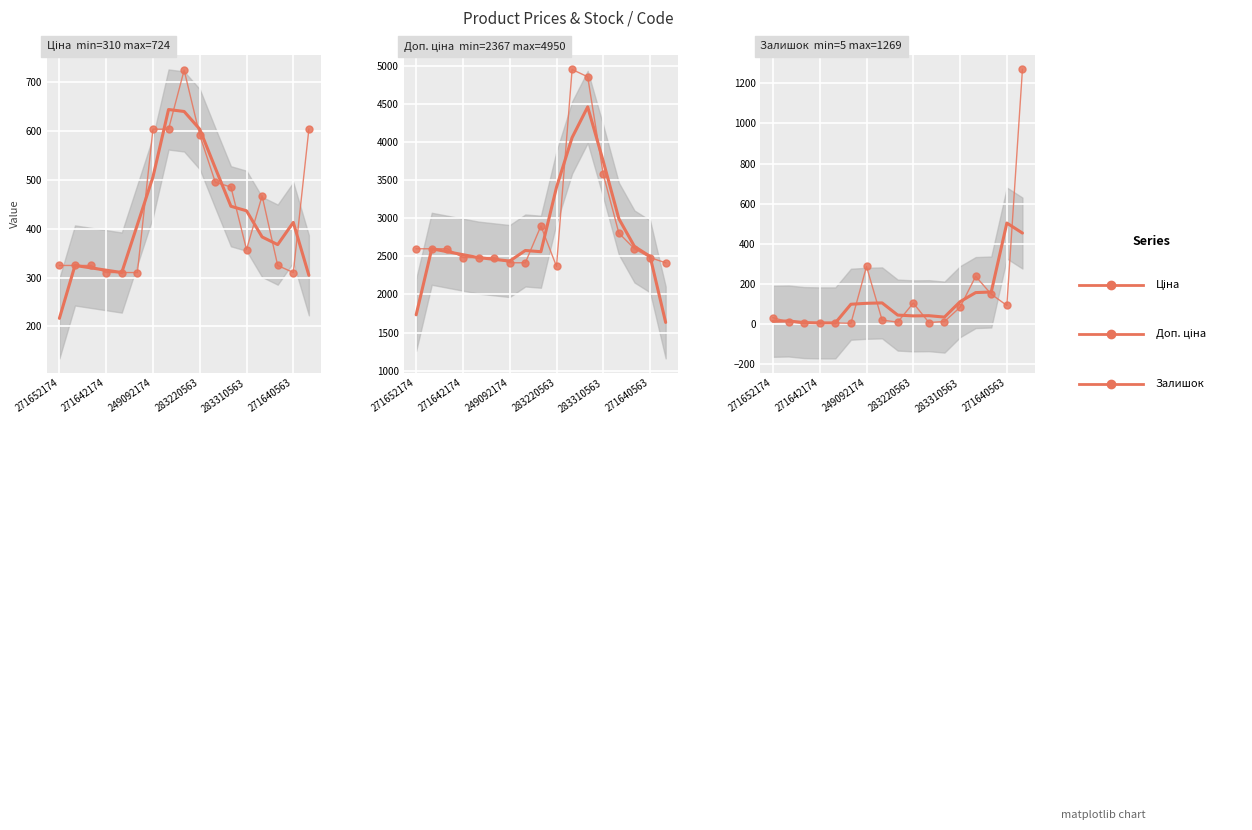

Which category has the highest value in the Доп. ціна (raw) series?

10